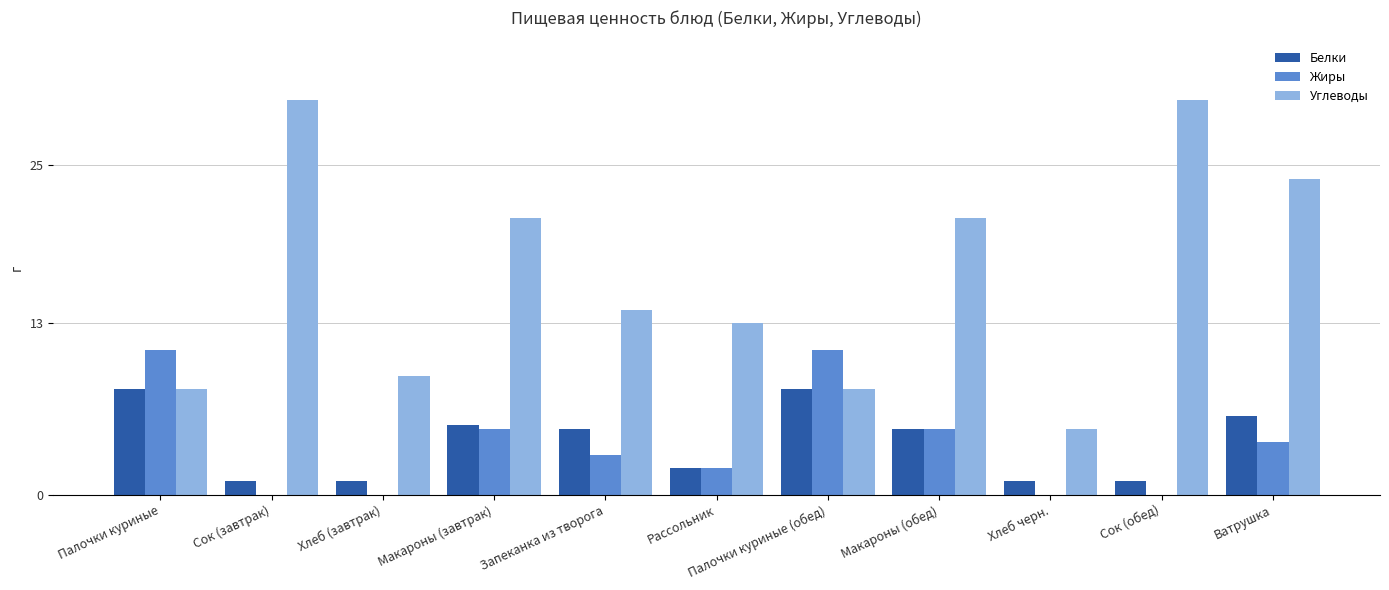

Reading left to right, transcribe all the data shown in this chart.

Белки: 8.0	1.0	1.0	5.3	5.0	2.0	8.0	5.0	1.0	1.0	6.0
Жиры: 11.0	0.0	0.0	5.0	3.0	2.0	11.0	5.0	0.0	0.0	4.0
Углеводы: 8.0	30.0	9.0	21.0	14.0	13.0	8.0	21.0	5.0	30.0	24.0